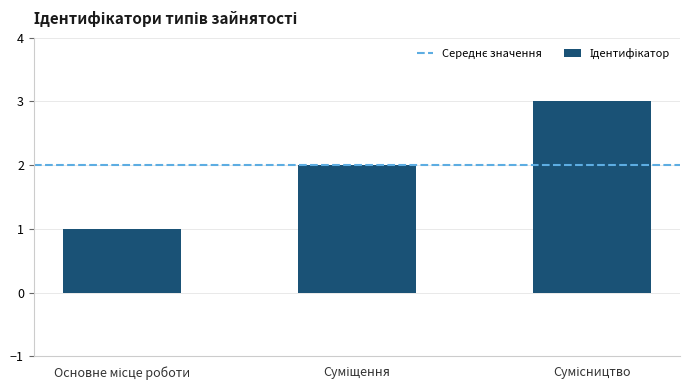

What is the sum of all values?

6